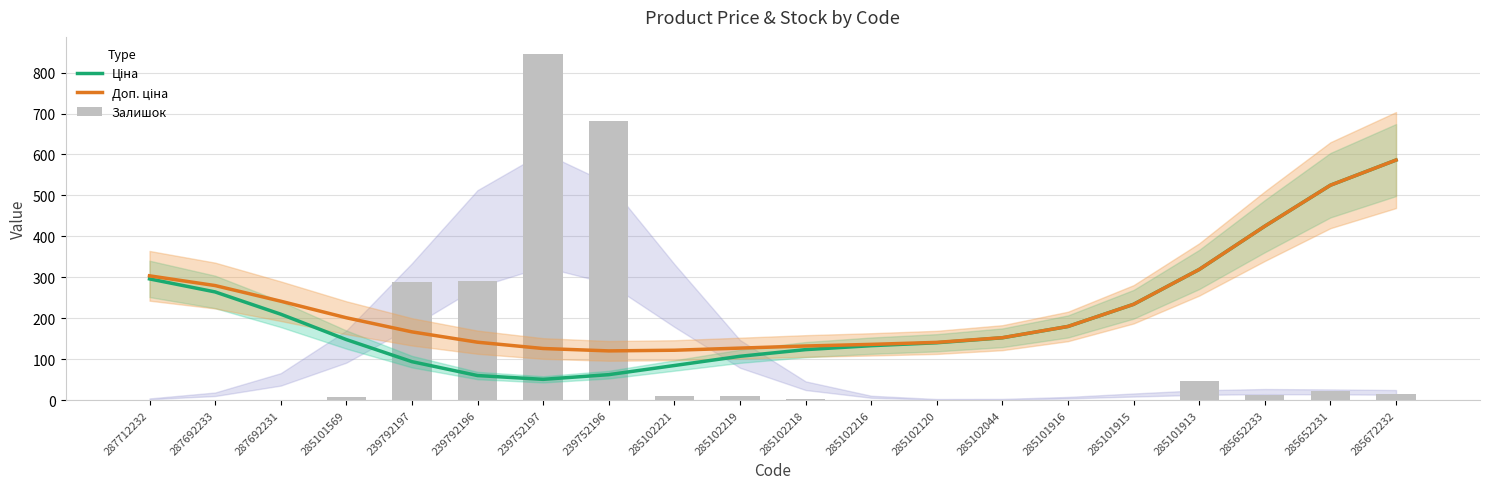

How many groups of bars are there?

20